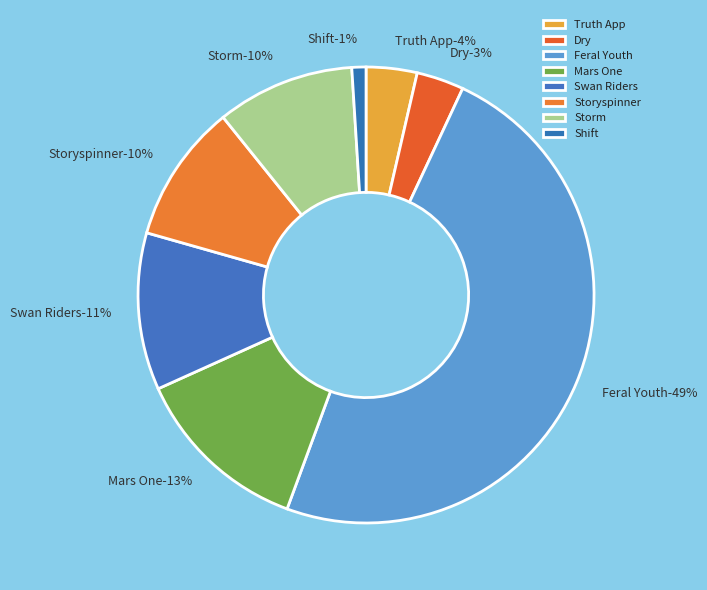

Does Feral Youth account for over 50% of the chart?

No